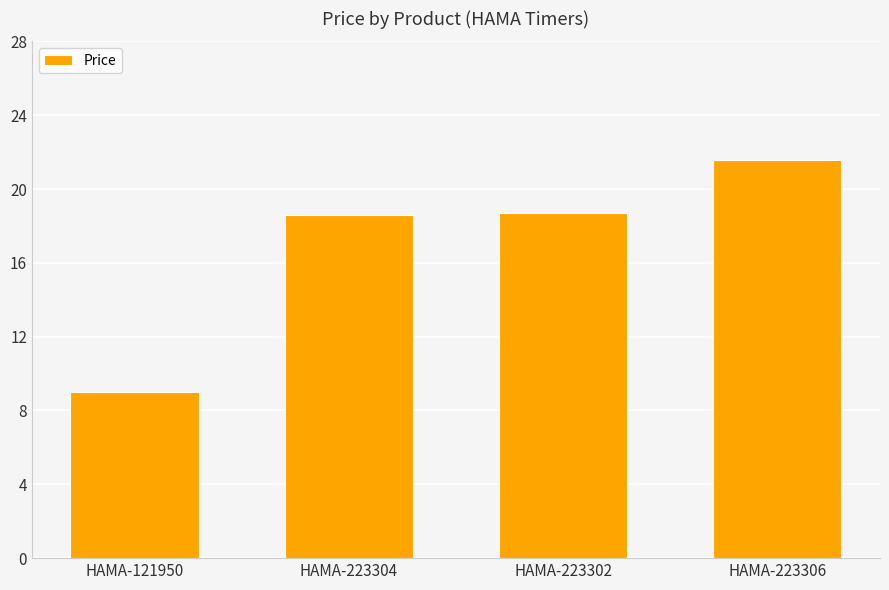

How many data points are less than 18?

1